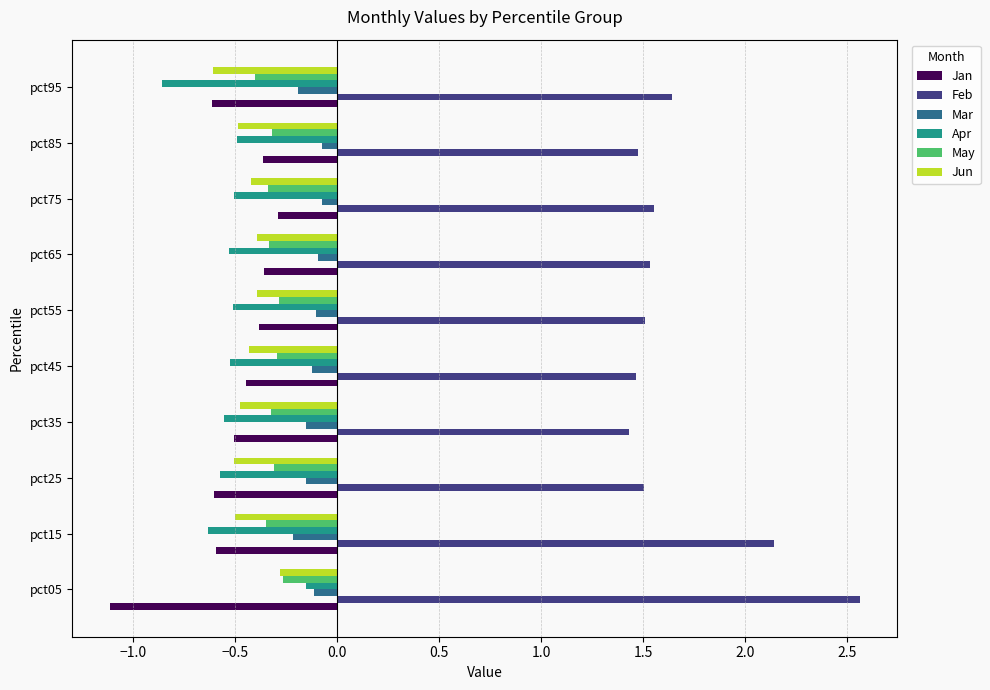

What is the spread (max minus min) of values at pct45?

2.0